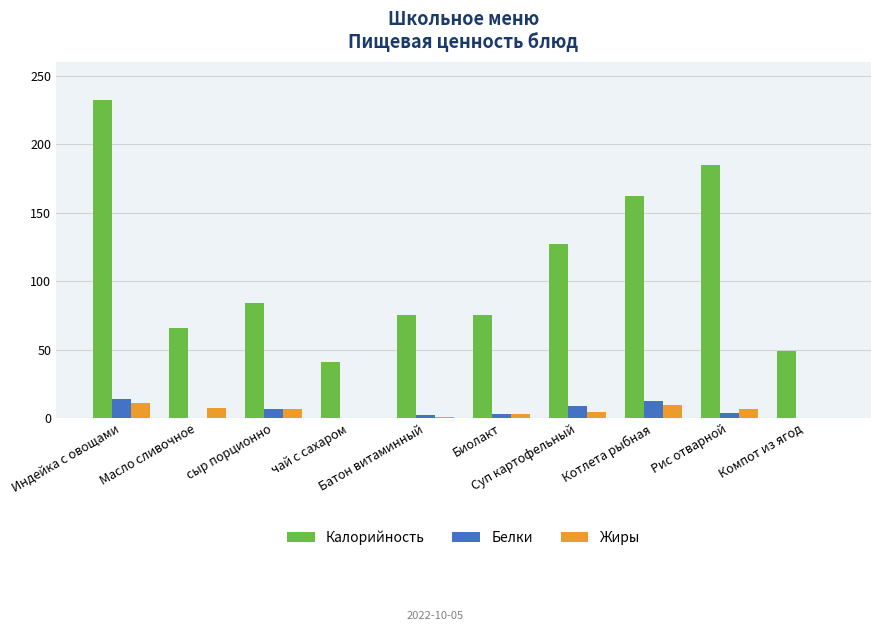

What is the sum of the Калорийность values at сыр порционно and Котлета рыбная?

246.0